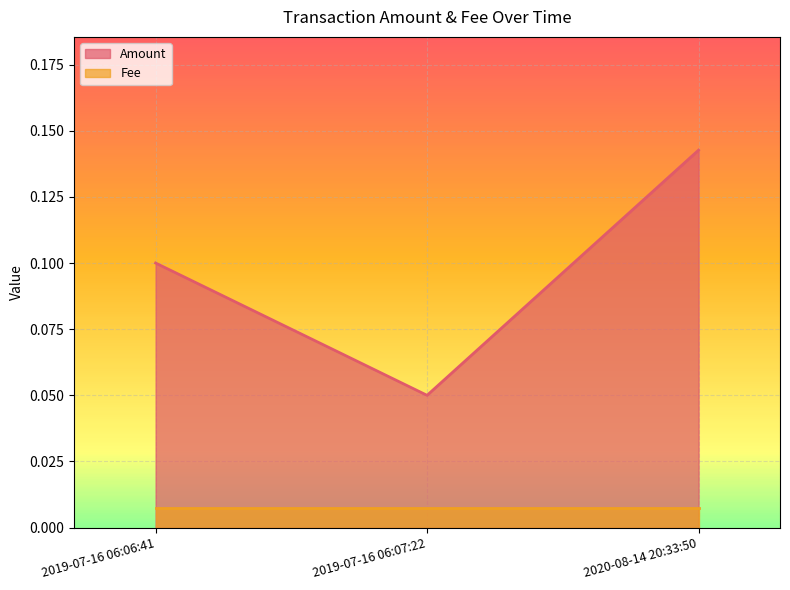

How many lines are shown in the chart?

2